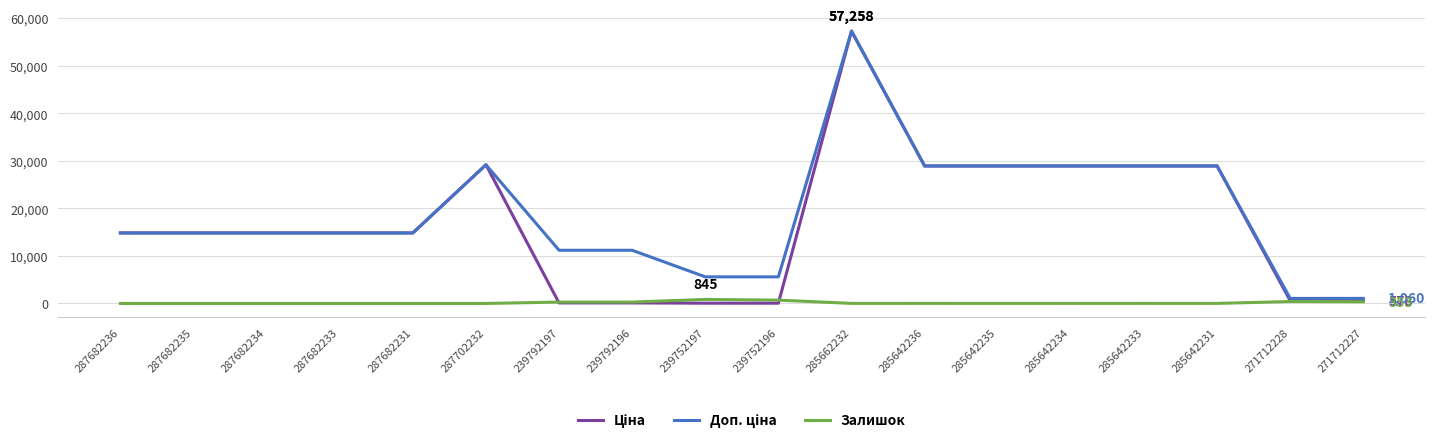

At which category is the sum across all series the highest?

285662232